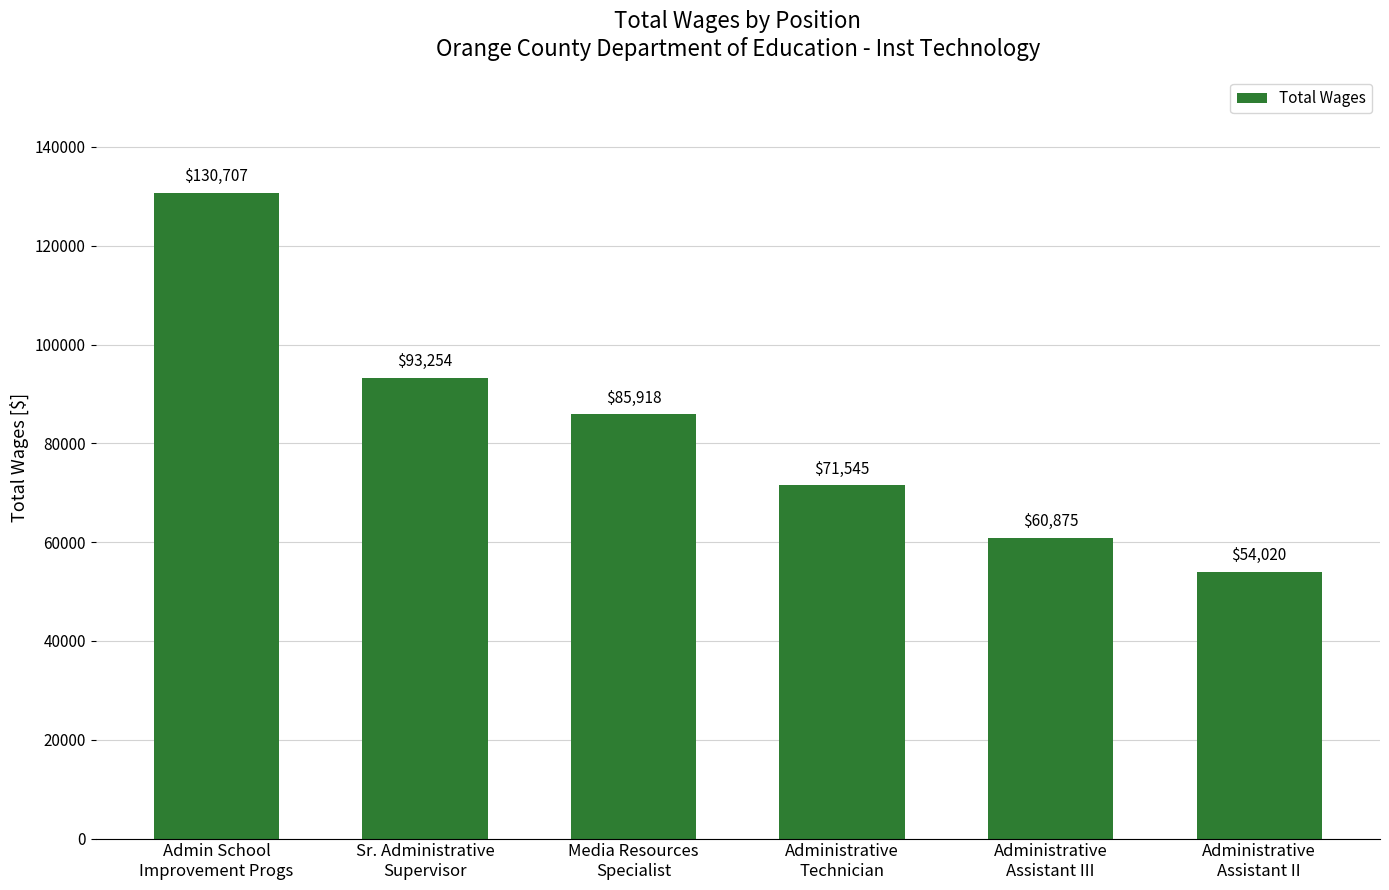

Rank the categories by value from highest to lowest.

Admin School
Improvement Progs, Sr. Administrative
Supervisor, Media Resources
Specialist, Administrative
Technician, Administrative
Assistant III, Administrative
Assistant II